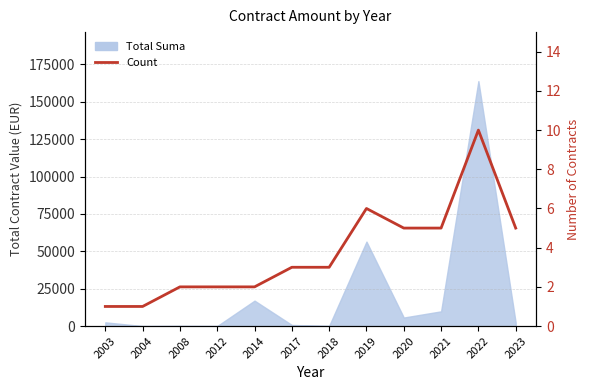

How many values are between 2 and 5?

8